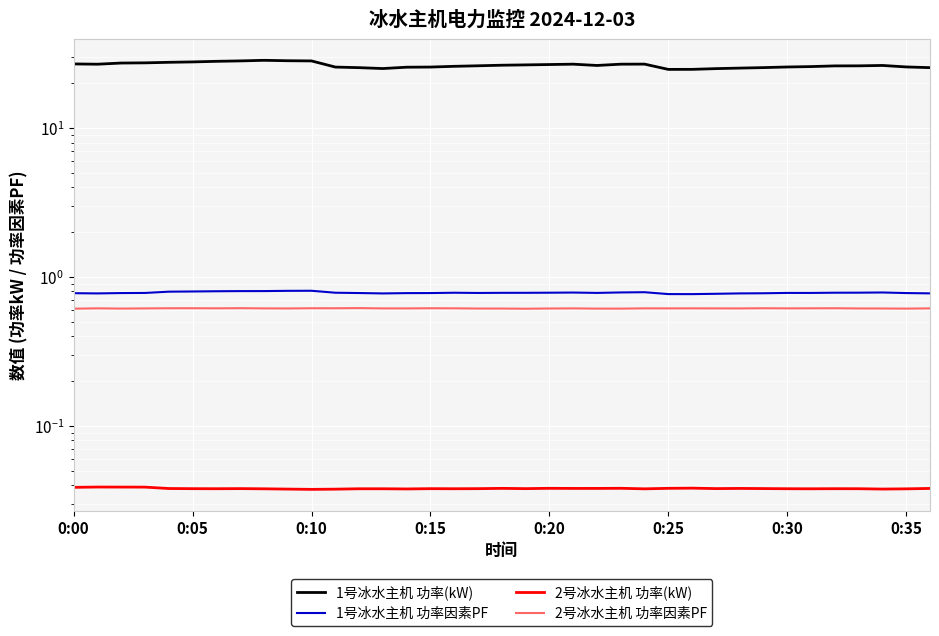

How many interior local valleys does the 1号冰水主机 功率因素PF series have?

6